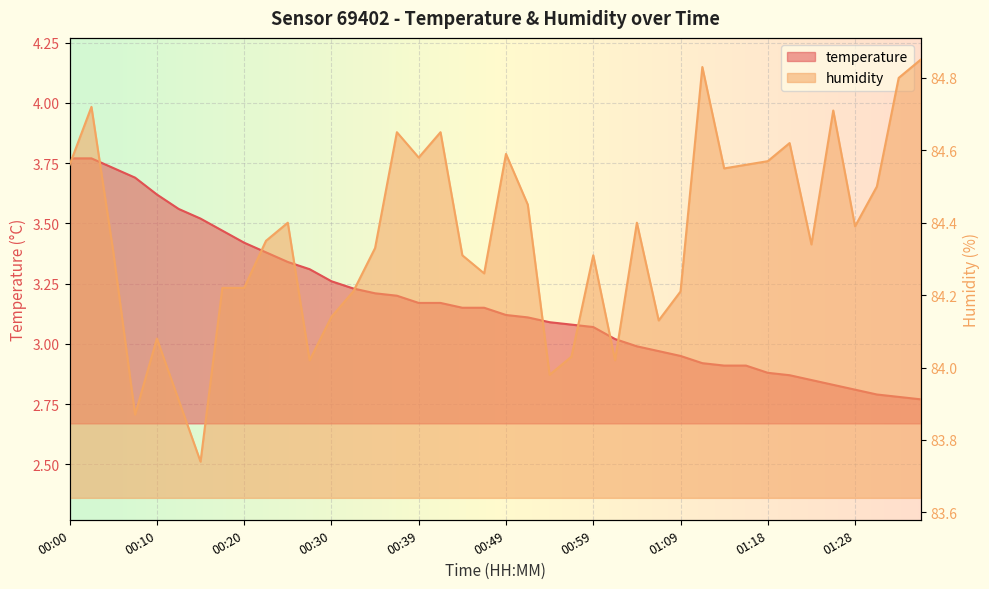

Reading left to right, transcribe all the data shown in this chart.

temperature: 3.8	3.8	3.7	3.7	3.6	3.6	3.5	3.5	3.4	3.4	3.3	3.3	3.3	3.2	3.2	3.2	3.2	3.2	3.1	3.1	3.1	3.1	3.1	3.1	3.1	3.0	3.0	3.0	3.0	2.9	2.9	2.9	2.9	2.9	2.9	2.8	2.8	2.8	2.8	2.8
humidity: 84.6	84.7	84.3	83.9	84.1	83.9	83.7	84.2	84.2	84.3	84.4	84.0	84.1	84.2	84.3	84.7	84.6	84.7	84.3	84.3	84.6	84.5	84.0	84.0	84.3	84.0	84.4	84.1	84.2	84.8	84.5	84.6	84.6	84.6	84.3	84.7	84.4	84.5	84.8	84.8